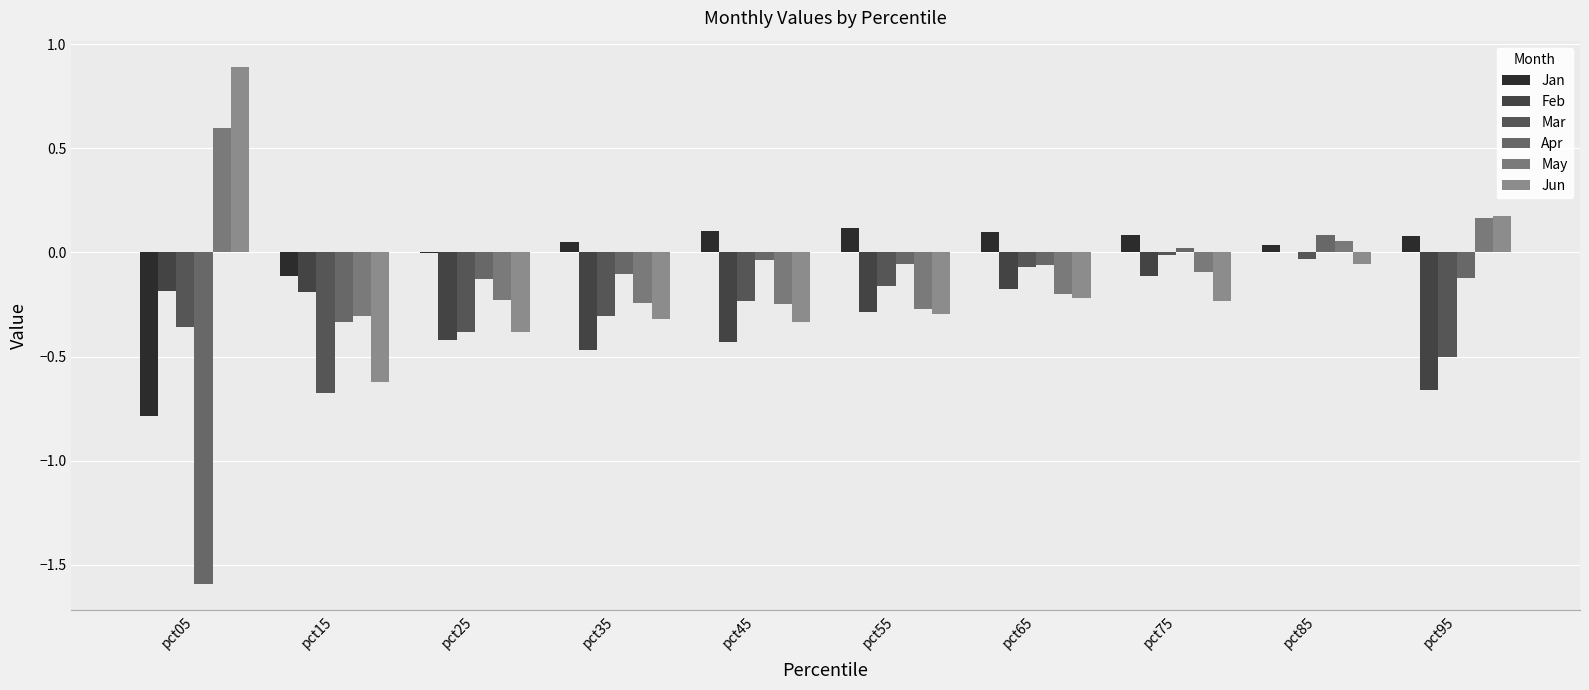

What is the value of the Jan bar at the 5th from the left?

0.1